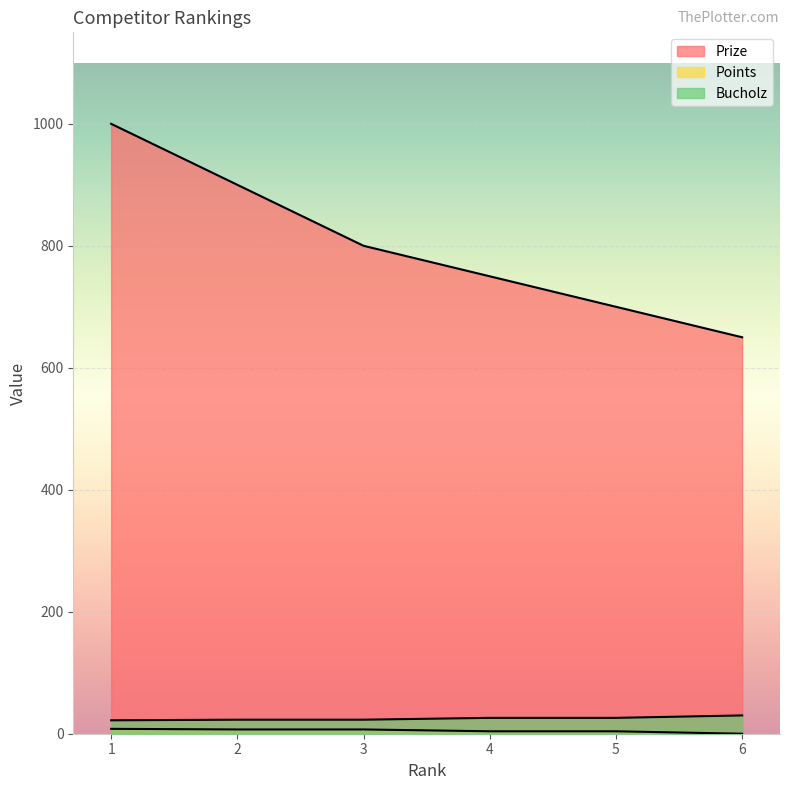

What is the difference between the highest and lowest values at 4?

746